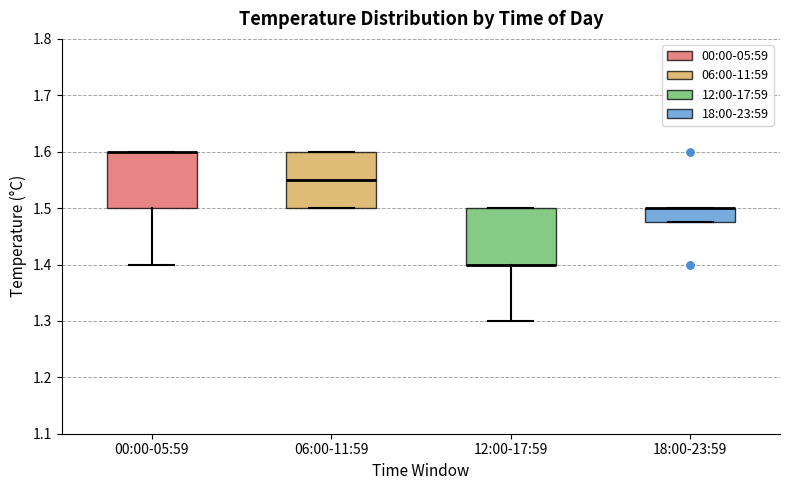

Reading left to right, read every box against the y-axis: the position of its median line, the range the box covers, and the ends of its whiskers. The values are not printed on the chart, so give them approximately, as read against the axis.

00:00-05:59: median 1.60 (drawn on the box's upper edge), box 1.50 to 1.60, whiskers 1.40 to 1.60
06:00-11:59: median 1.55, box 1.50 to 1.60, whiskers 1.50 to 1.60
12:00-17:59: median 1.40 (drawn on the box's lower edge), box 1.40 to 1.50, whiskers 1.30 to 1.50
18:00-23:59: median 1.50 (drawn on the box's upper edge), box 1.48 to 1.50, whiskers 1.48 to 1.50